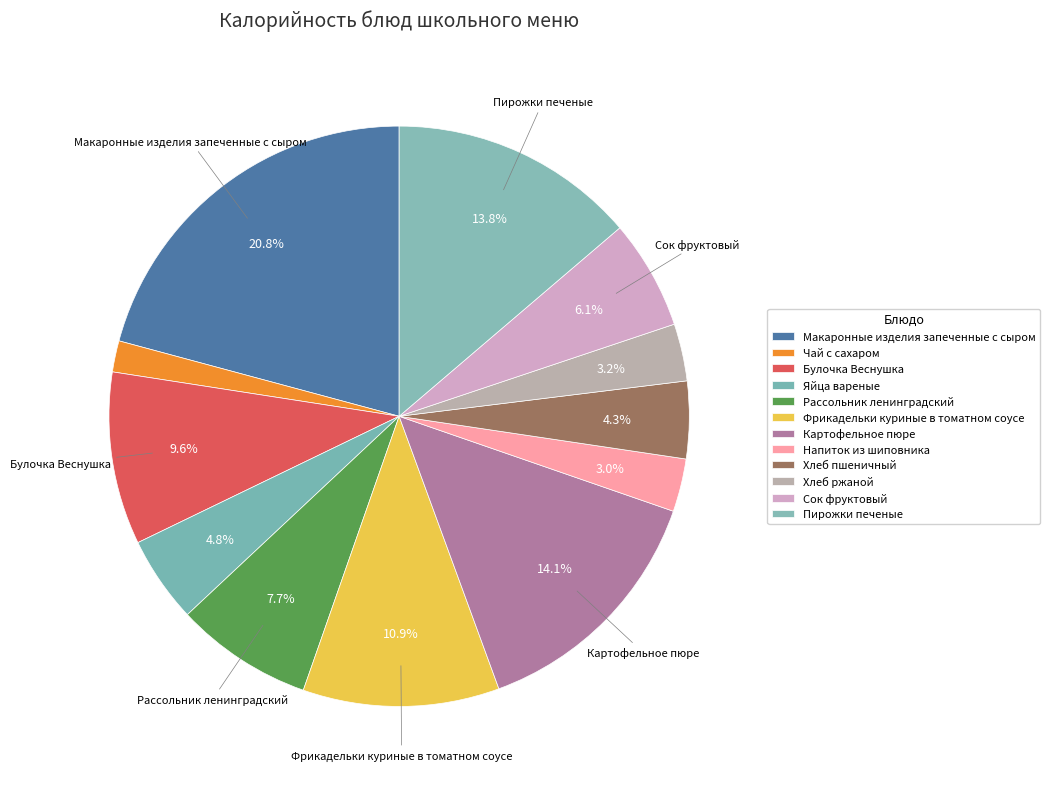

Is it true that Напиток из шиповника is 1% of the pie?

False